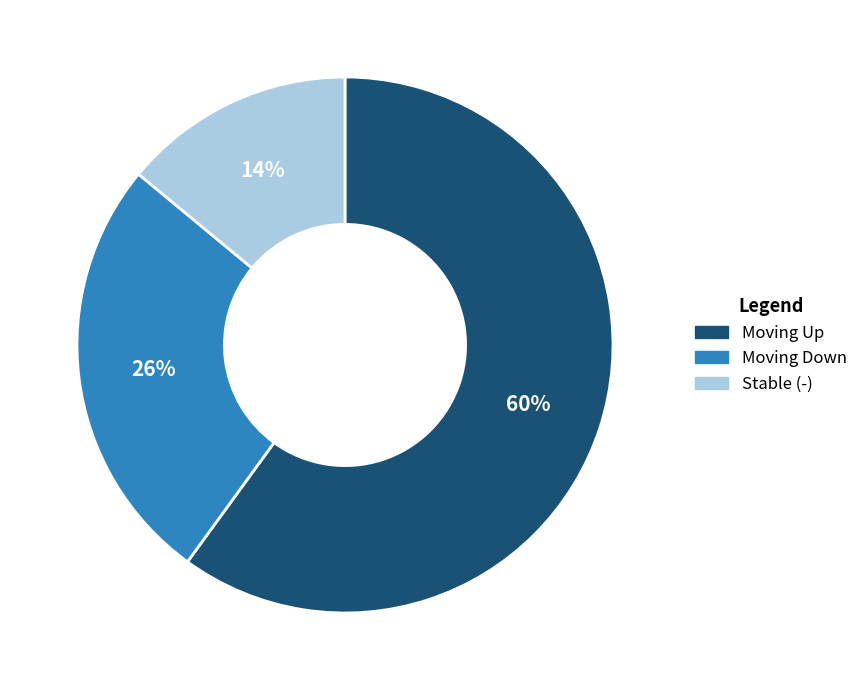

Is there any slice that represents more than half of the pie?

Yes